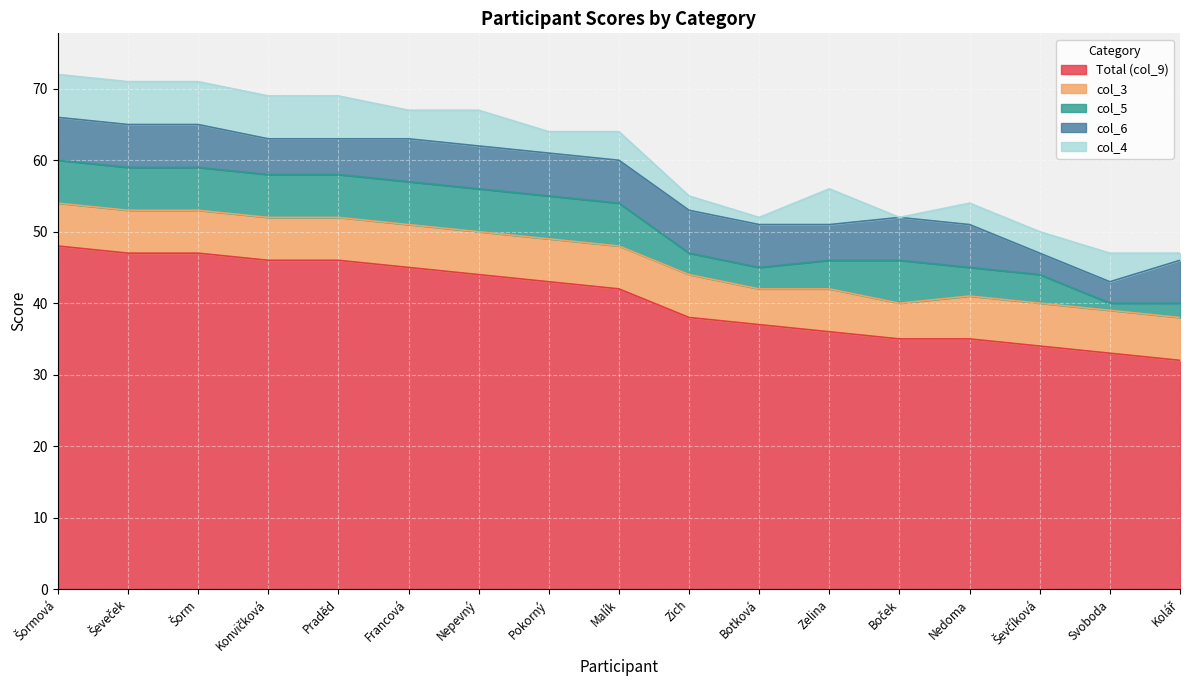

What is the total value across all series at Kolář?

47